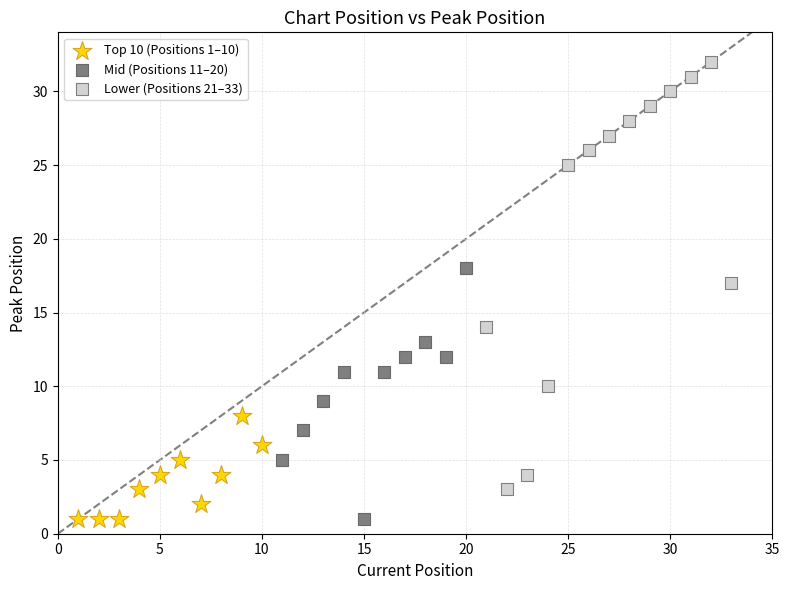

Which series has the largest Y range (max minus min)?

Lower (Positions 21–33)